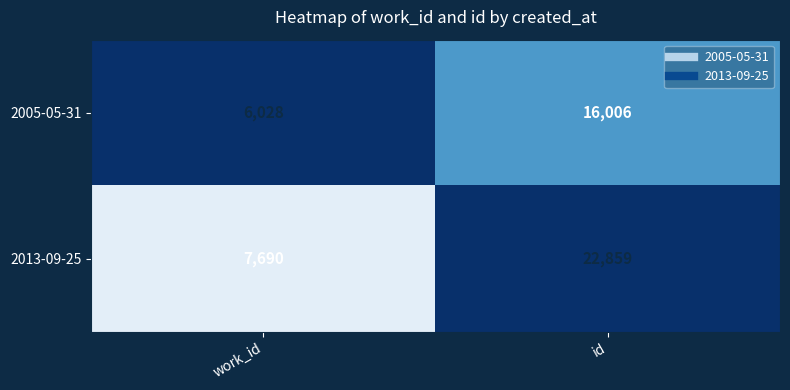

What is the approximate value of 2005-05-31 at id?

16006